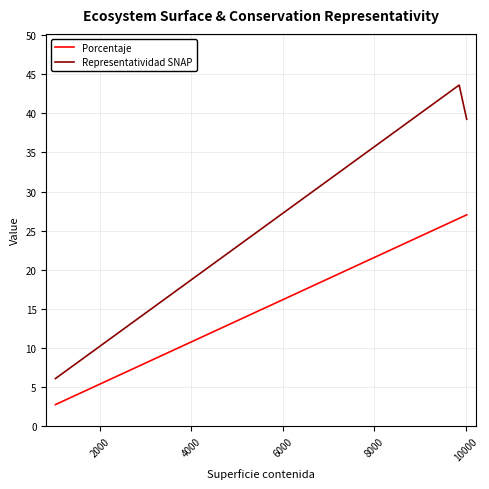

Which series has the largest total across all categories?

Representatividad SNAP